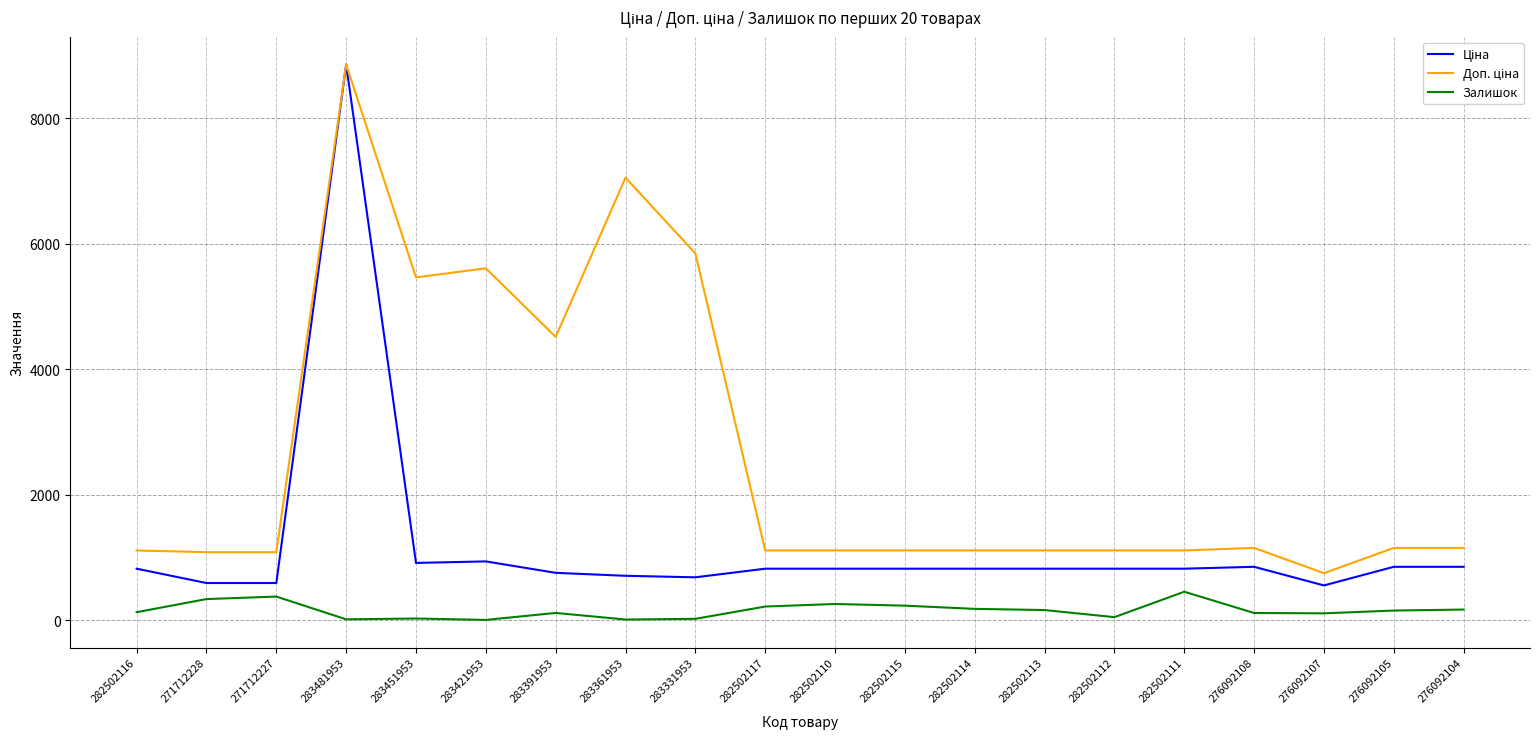

At which category is the sum across all series the highest?

283481953